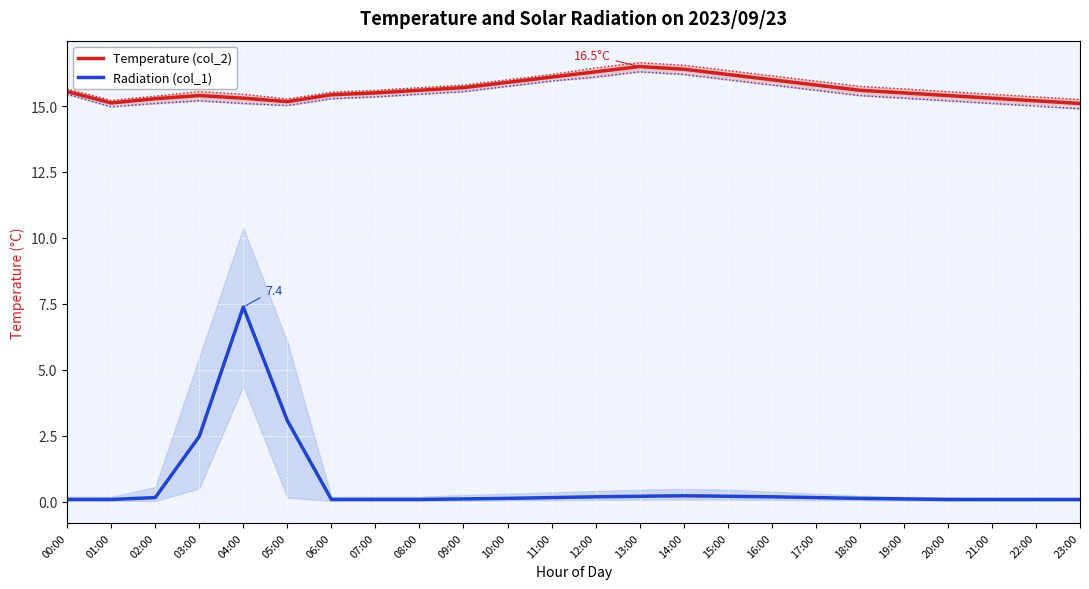

How many distinct data groups are displayed?

2